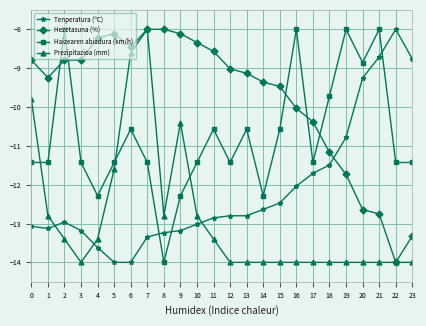

Rank the series at 8 from lowest to highest value.

Haizearen abiadura (km/h), Tenperatura (ºC), Prezipitazioa (mm), Hezetasuna (%)